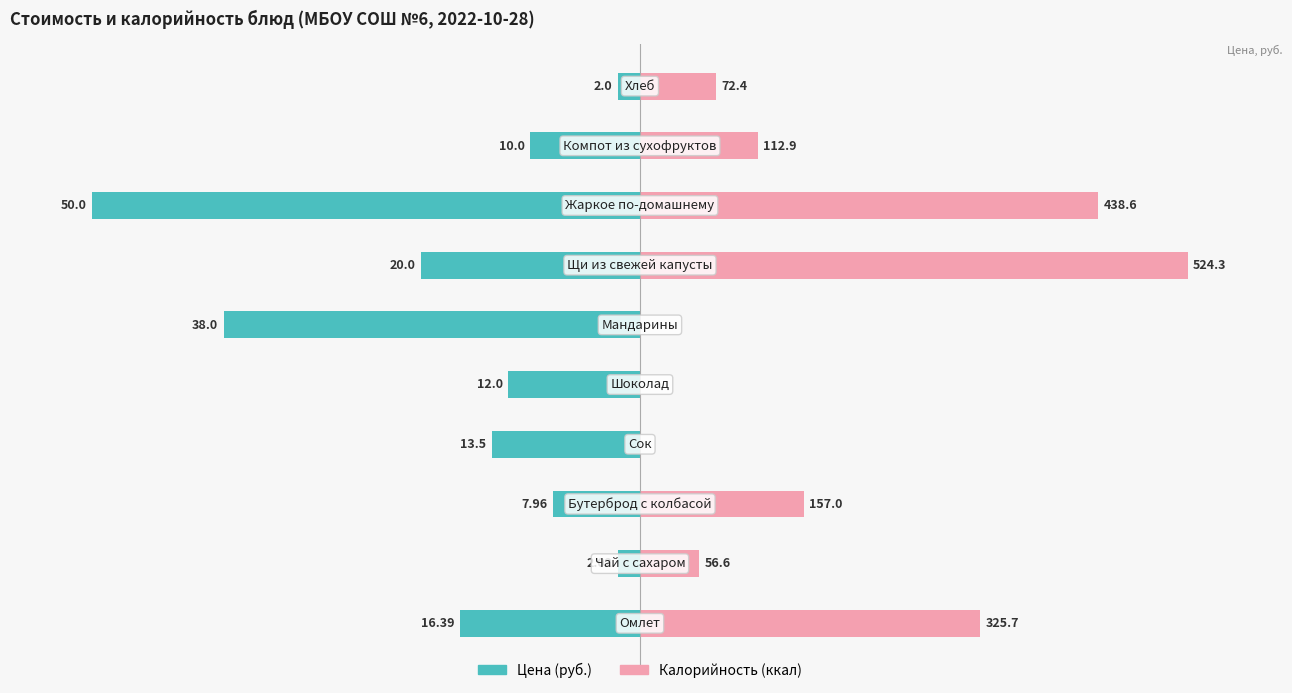

True or false: Калорийность (ккал) has a value of 63.8 at 6.

False